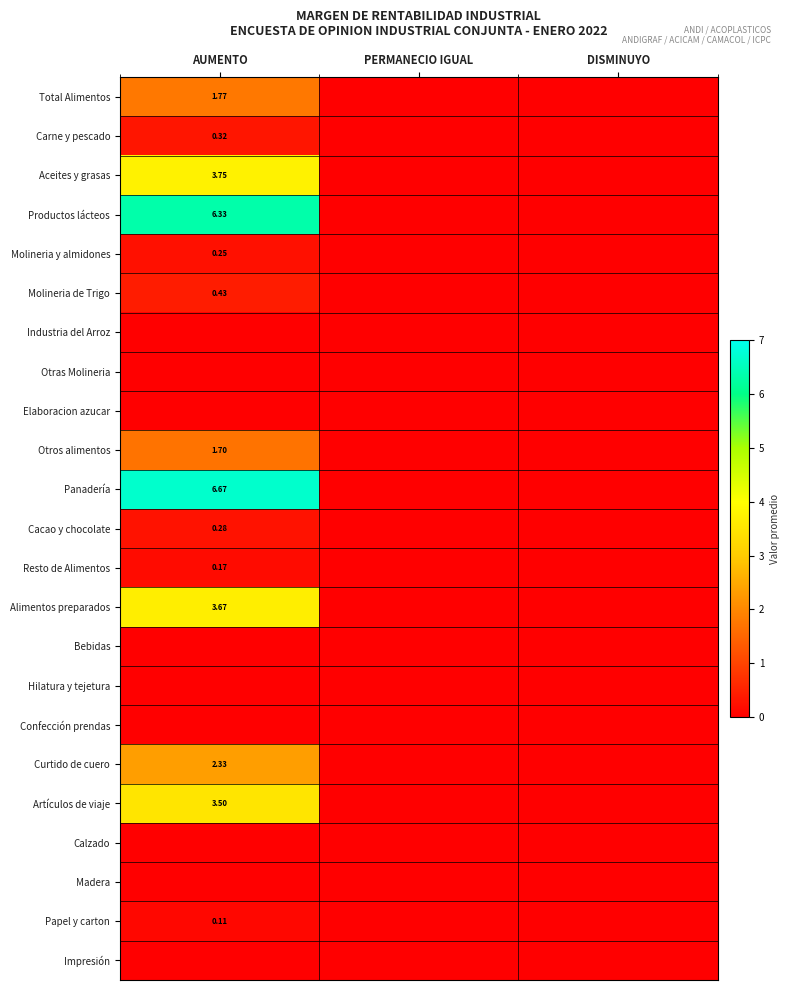

Which has a higher value, PERMANECIO IGUAL or DISMINUYO?

PERMANECIO IGUAL